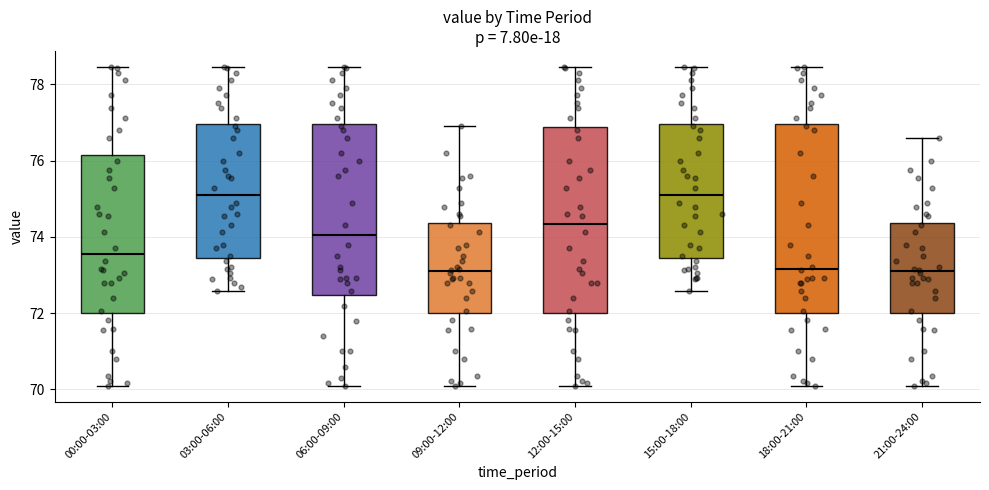

Where does the lower whisker of the box for 06:00-09:00 end on the y-axis? The values are not printed on the chart, so give them approximately, as read against the axis.

70.2